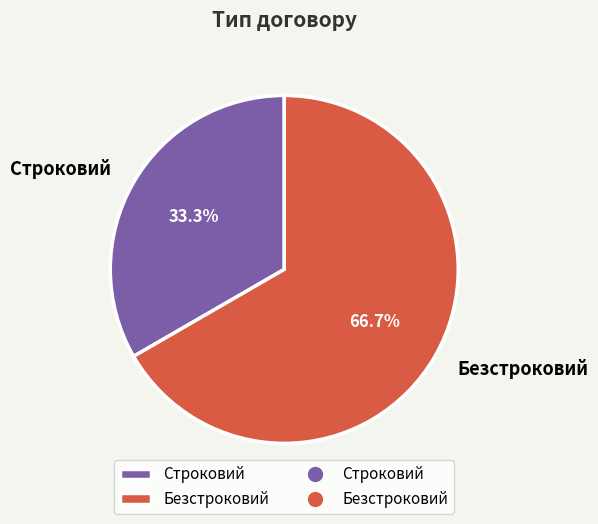

To the nearest percent, what is the average slice percentage?

50%